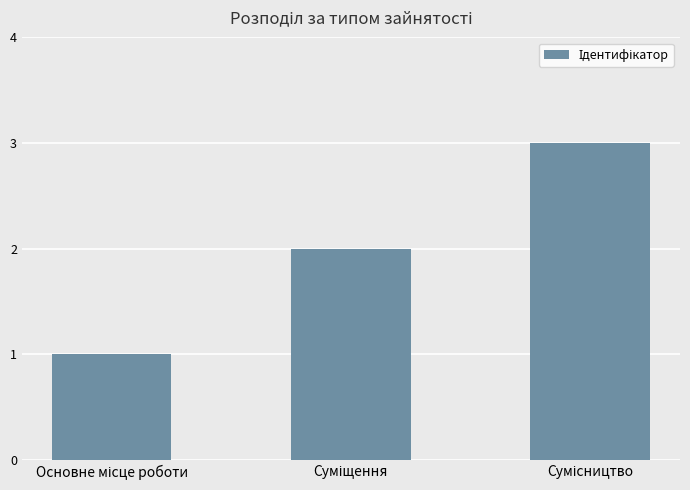

What is the maximum value shown in the chart?

3